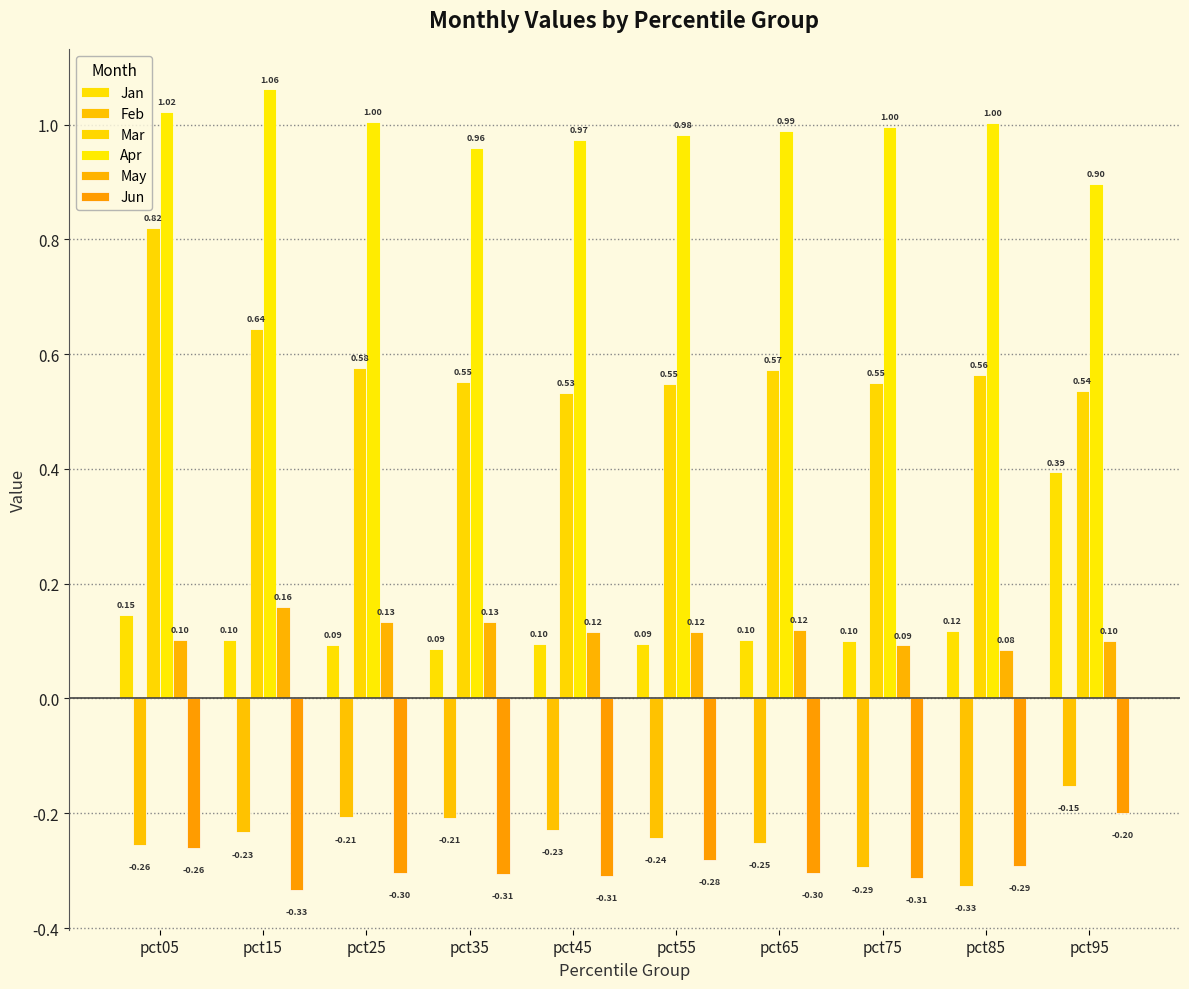

What are all the series names shown in the legend?

Jan, Feb, Mar, Apr, May, Jun